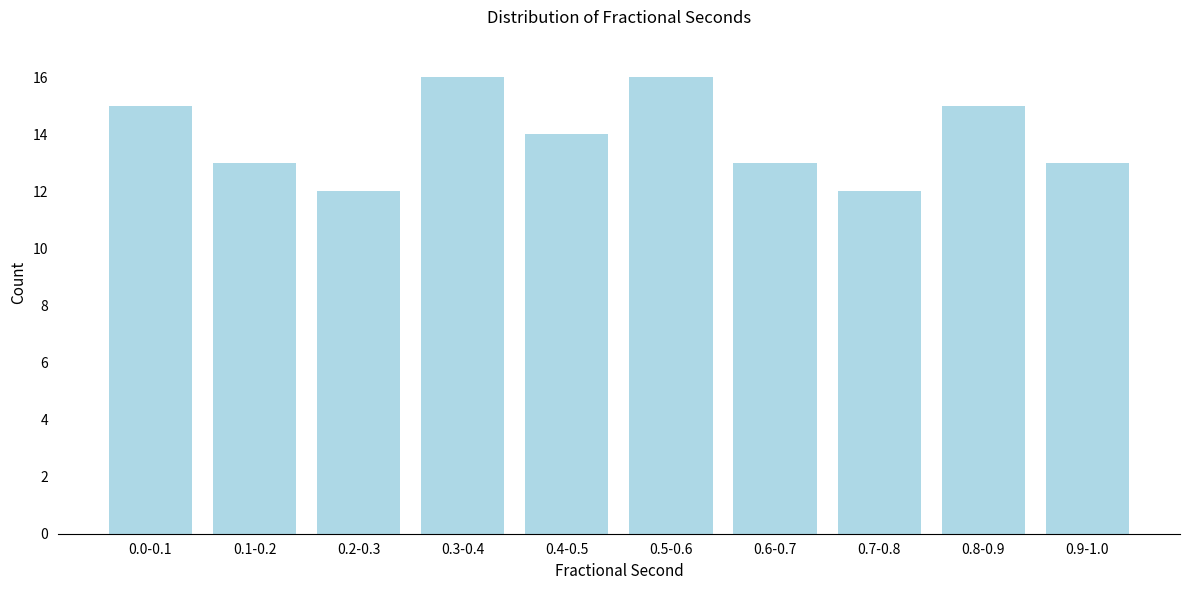

Reading left to right, extract all data points from this chart.

0.0-0.1=15	0.1-0.2=13	0.2-0.3=12	0.3-0.4=16	0.4-0.5=14	0.5-0.6=16	0.6-0.7=13	0.7-0.8=12	0.8-0.9=15	0.9-1.0=13